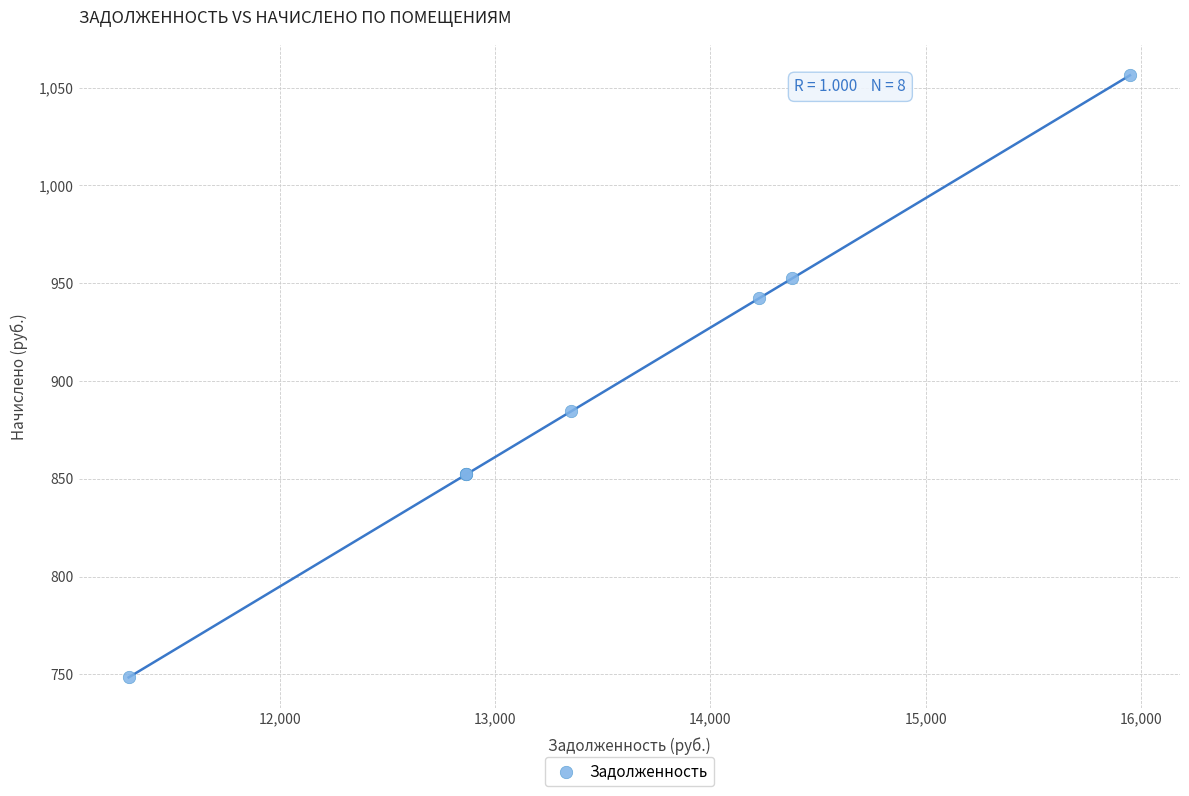

What Y value in the scatter plot is closest to 902?

884.5